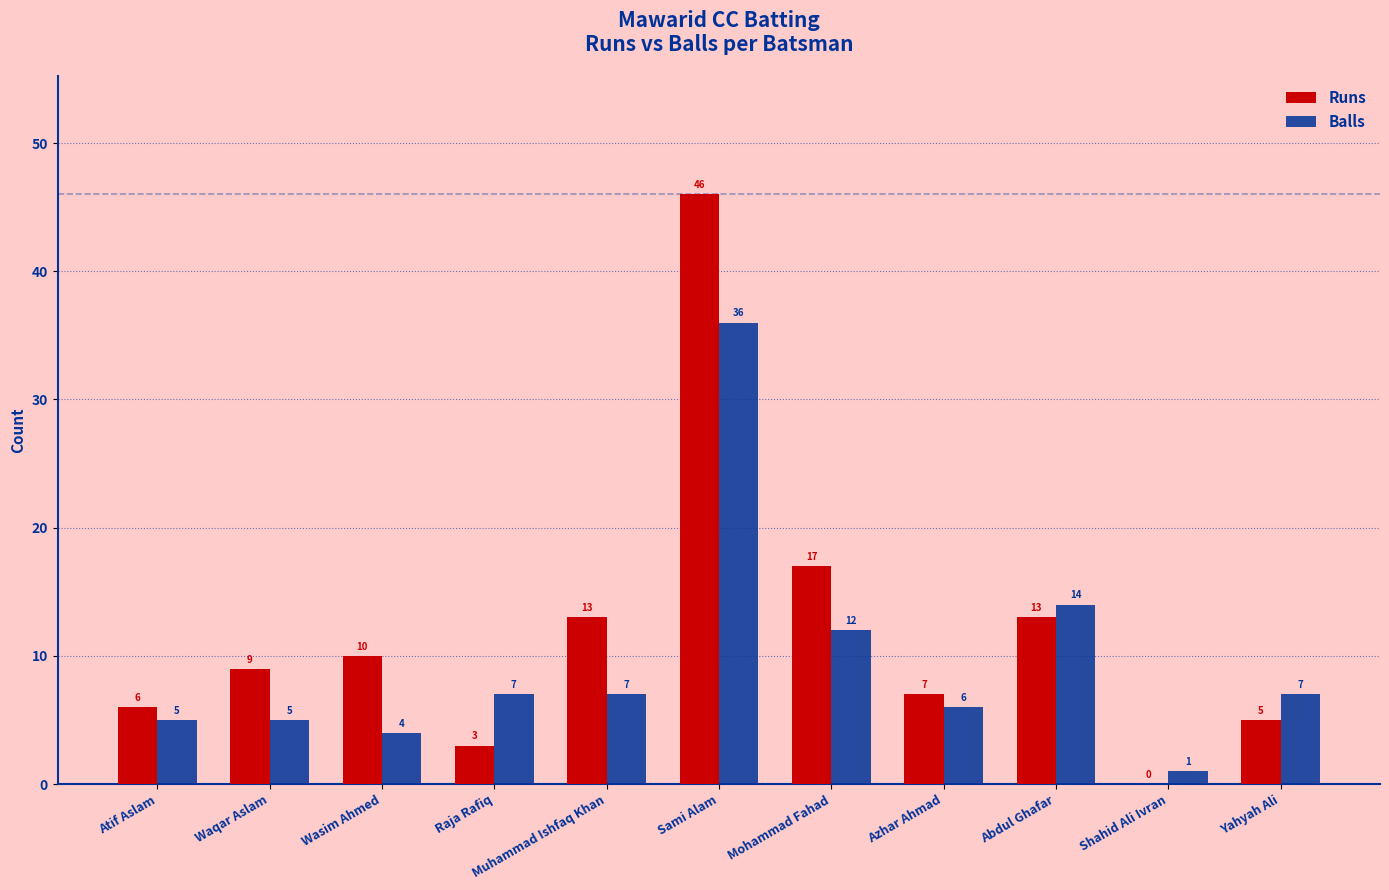

What is the sum of all Balls values?

104